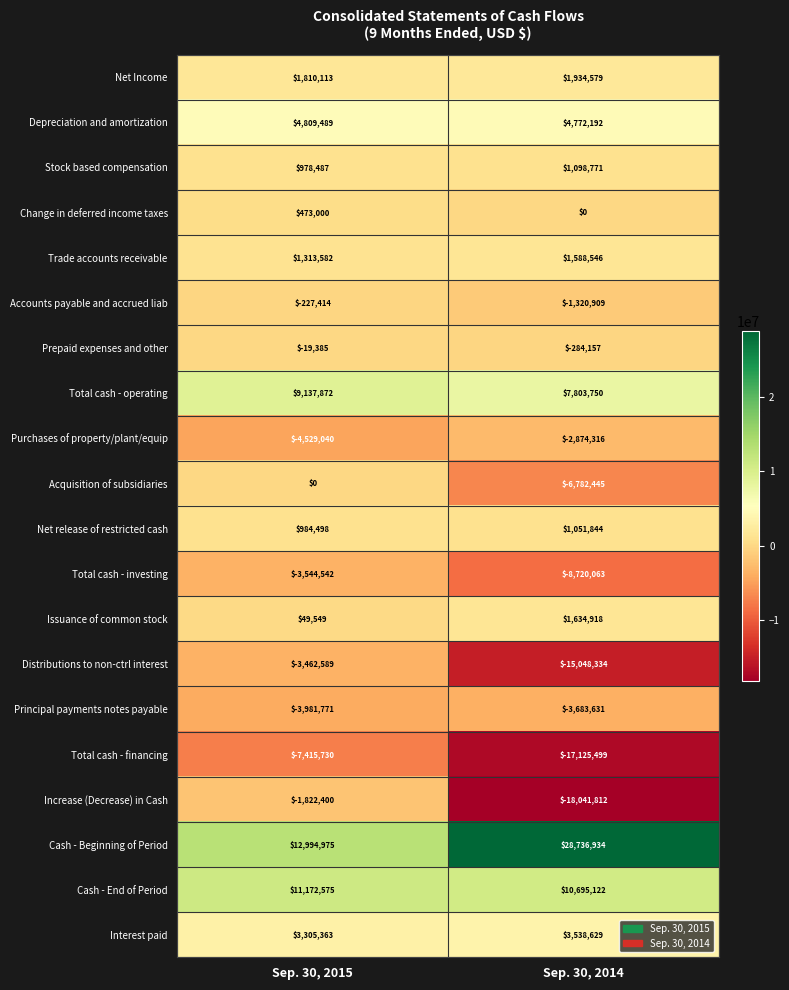

Is it true that Trade accounts receivable equals 1313582 at Sep. 30, 2015?

True